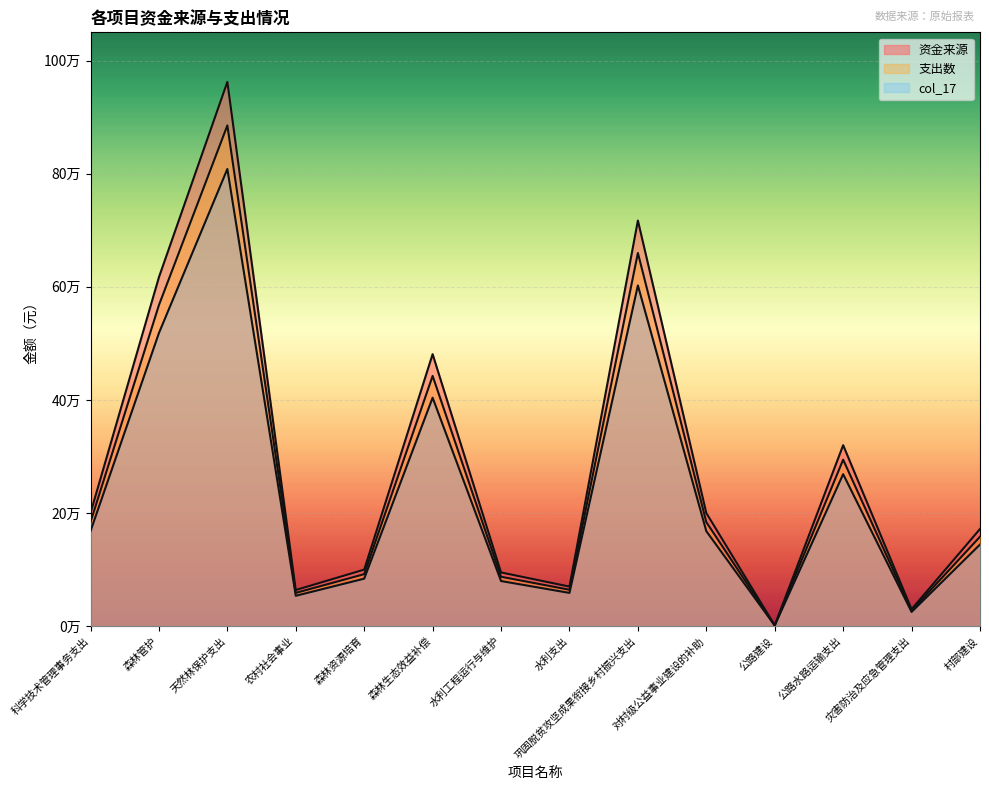

What are all the series names shown in the legend?

资金来源, 支出数, col_17